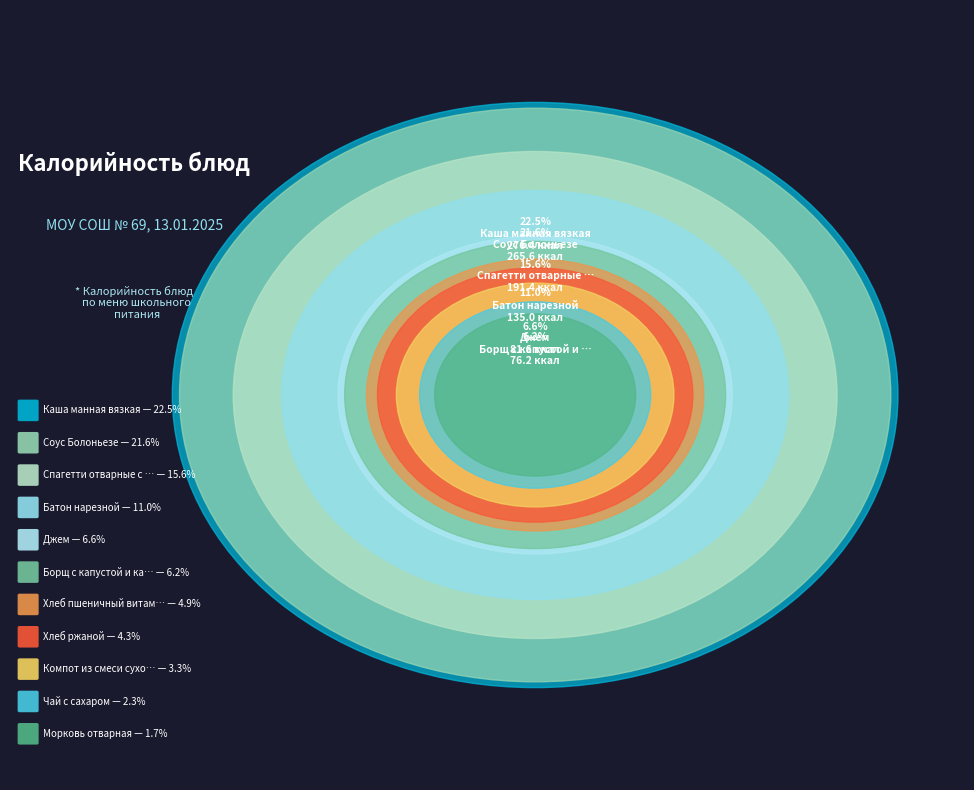

How much of the chart is everything except Чай с сахаром?

97.7%